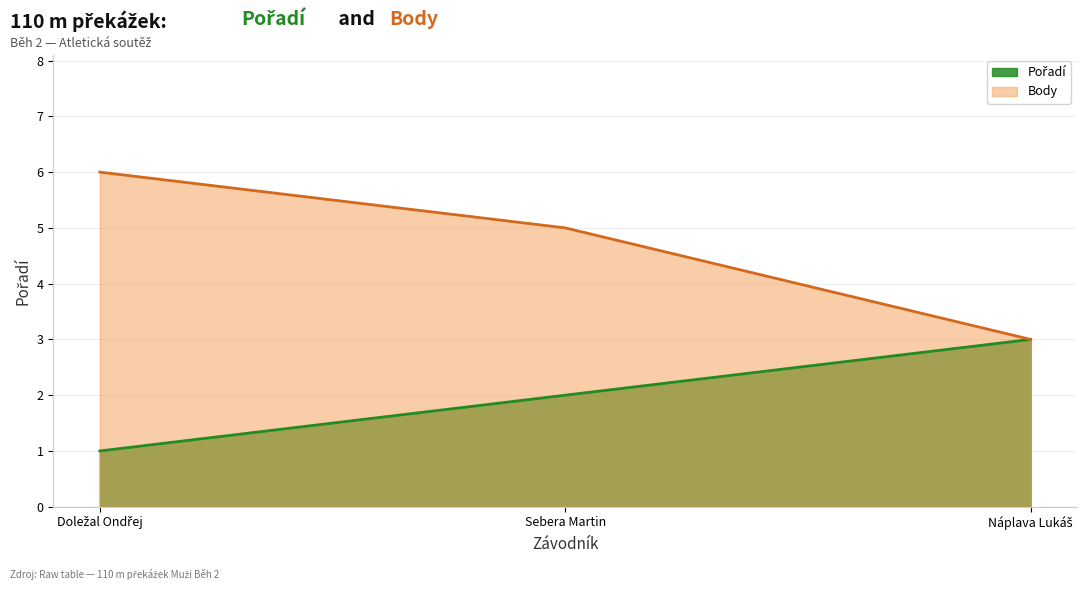

The value of Body at Doležal Ondřej is 6. True or false?

True